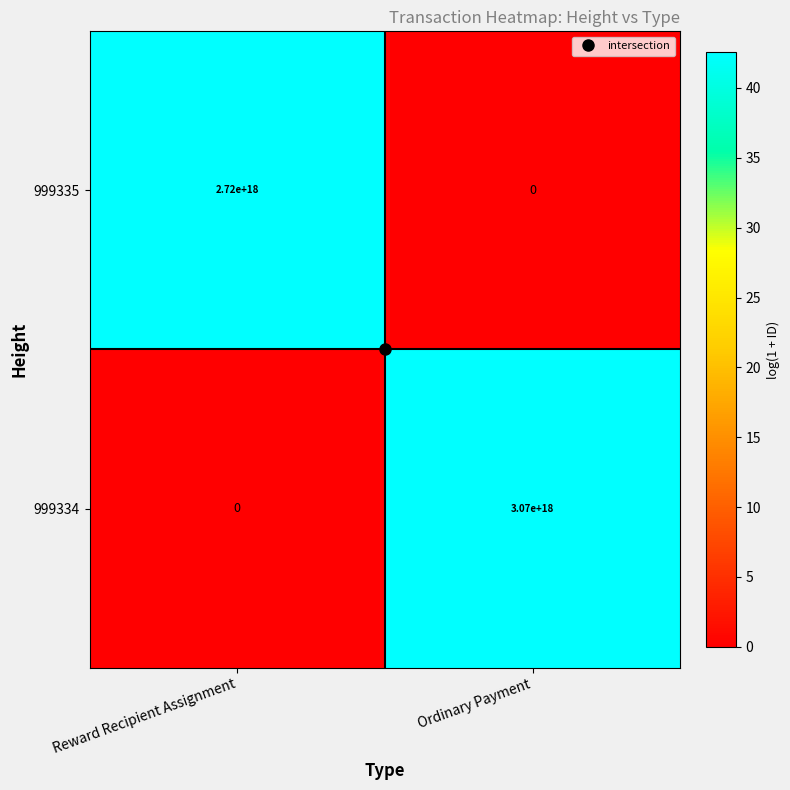

At which category is the sum across all series the highest?

Ordinary Payment